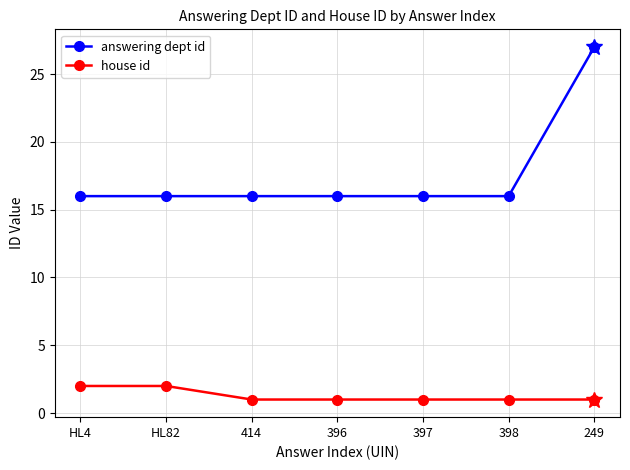

Is the value of answering dept id at 249 greater than the value of house id at 396?

Yes